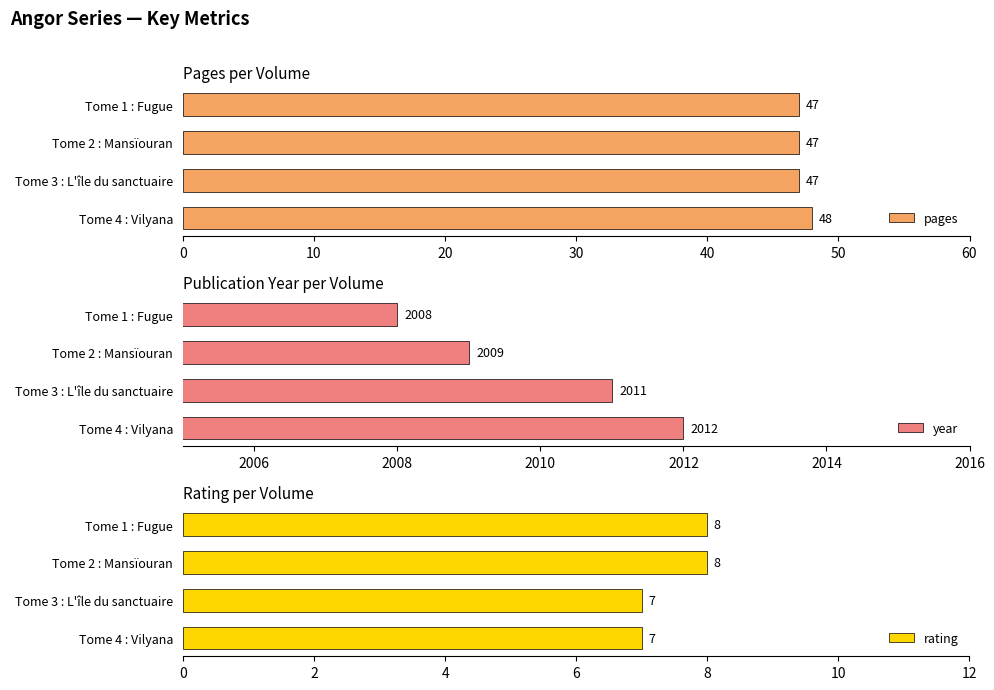

True or false: year has a value of 3373 at Tome 4 : Vilyana.

False